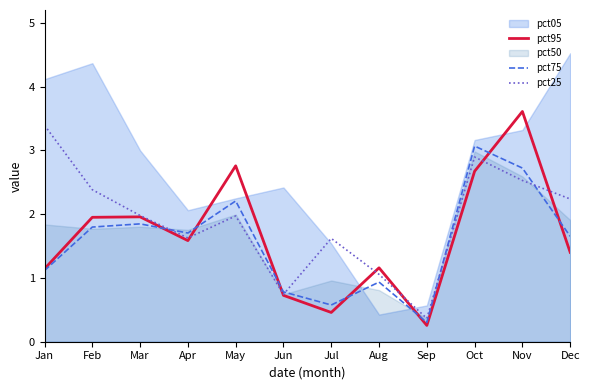

What is the value of the pct25 point at the 2nd from the left?

2.4